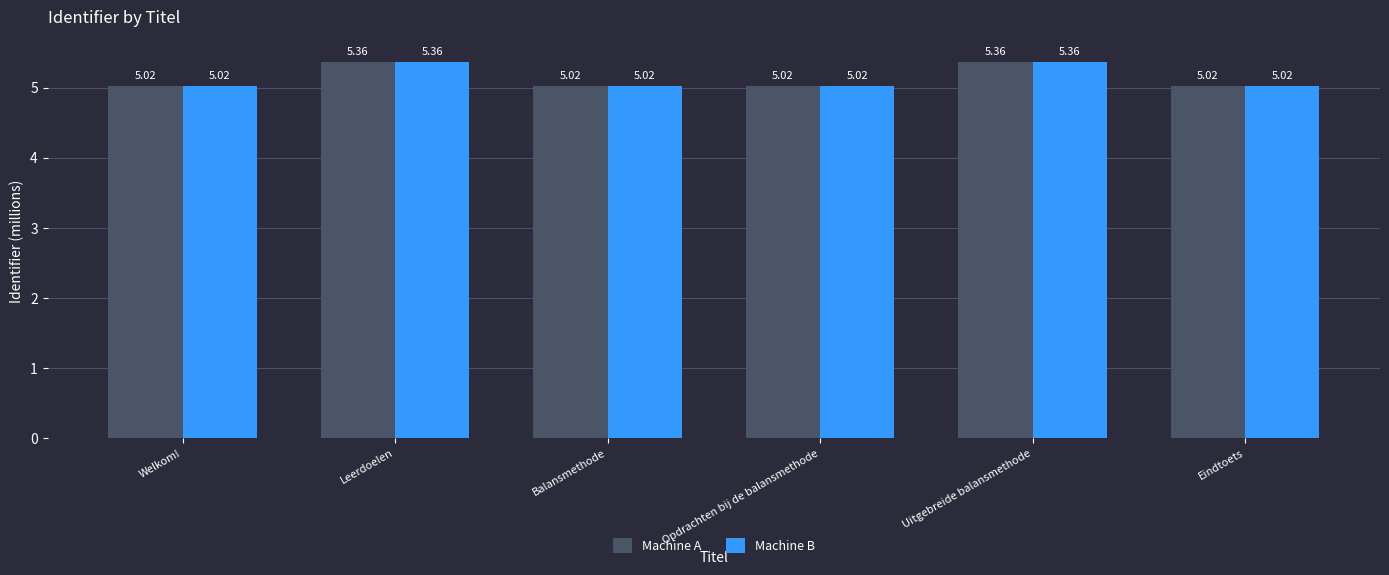

What is the average value of the Machine A series?

5.1